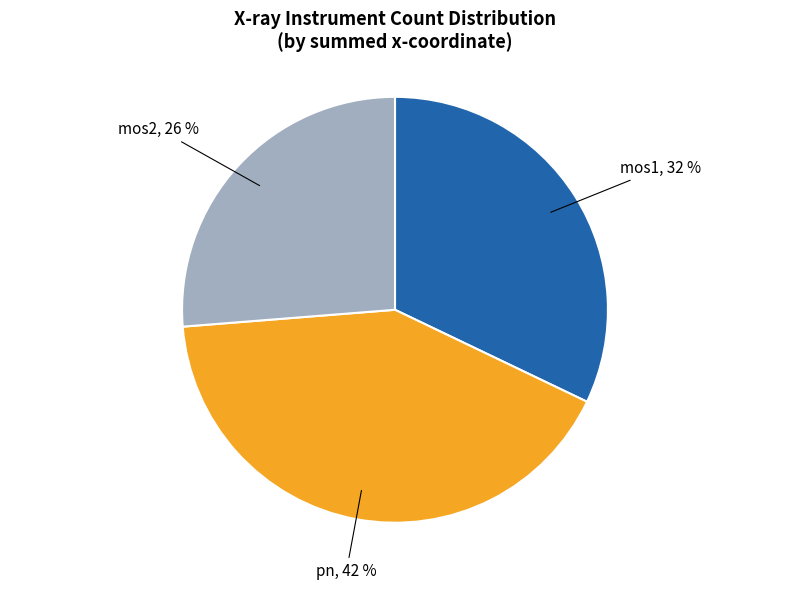

What percentage is the mos1 slice, to the nearest percent?

32%